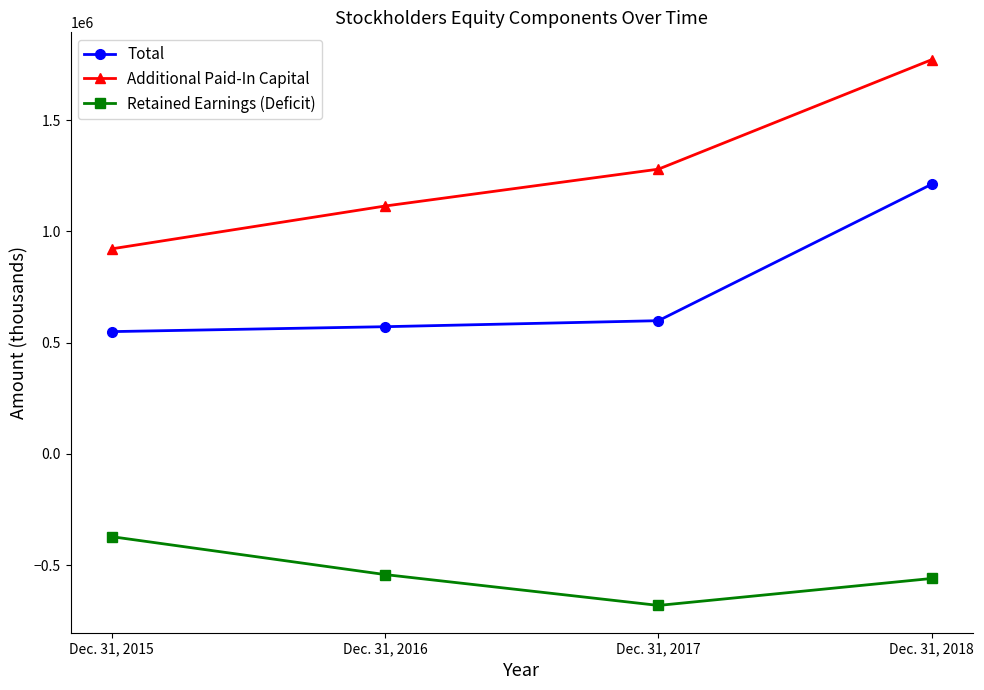

Count the number of categories in the chart.

4